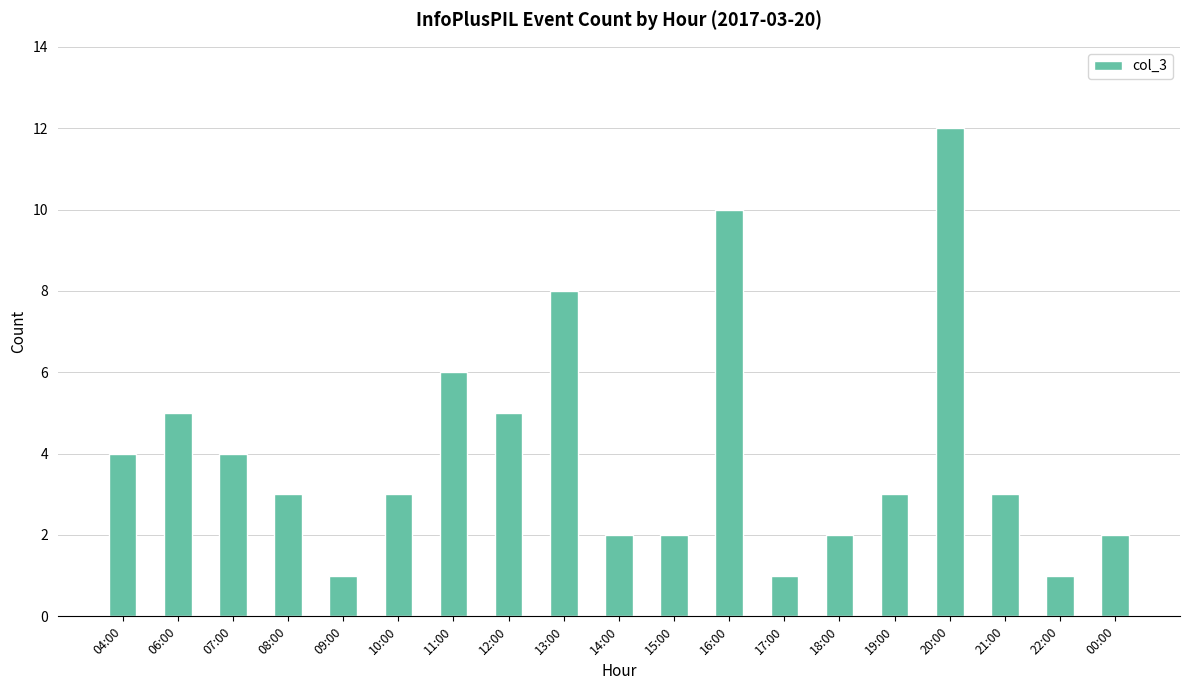

What is the label of the 5th bar from the right?

19:00